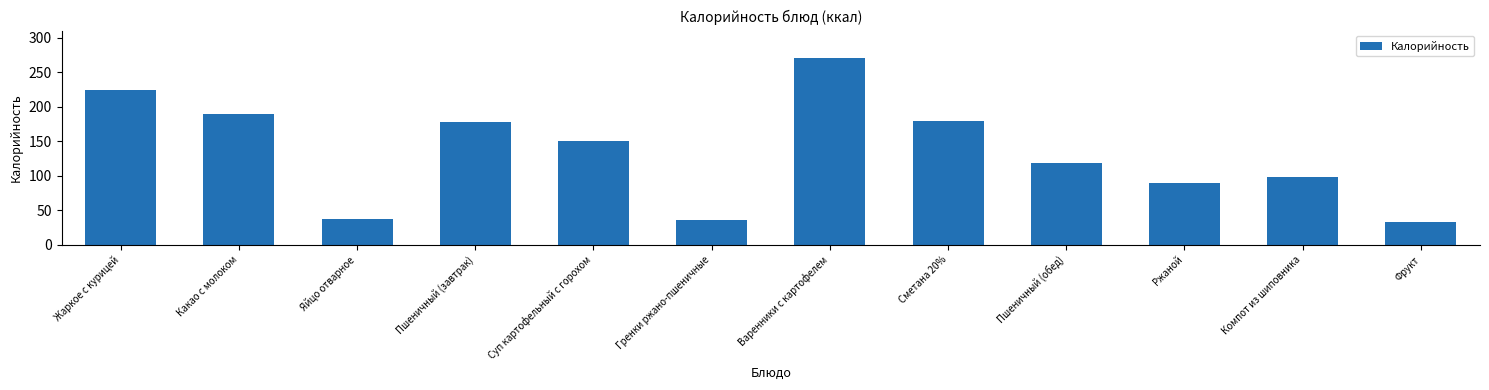

What is the minimum value shown in the chart?

33